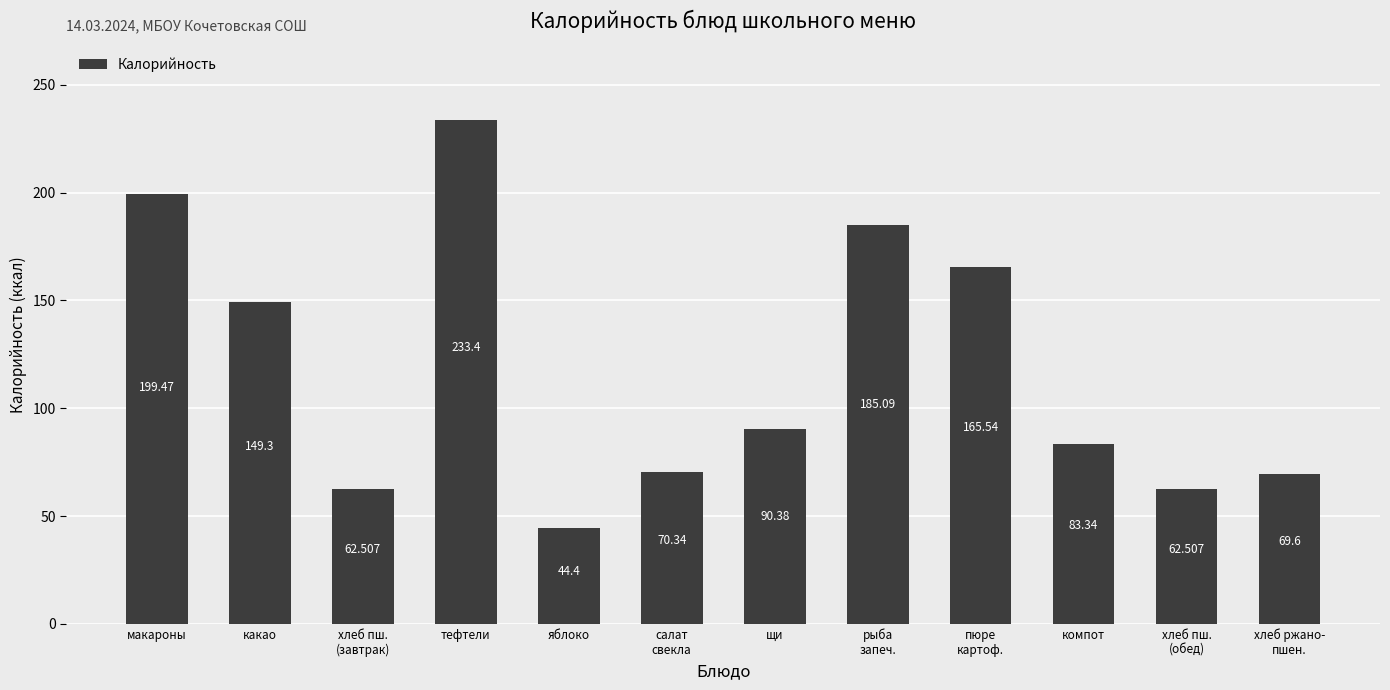

Between макароны and какао, which is larger?

макароны